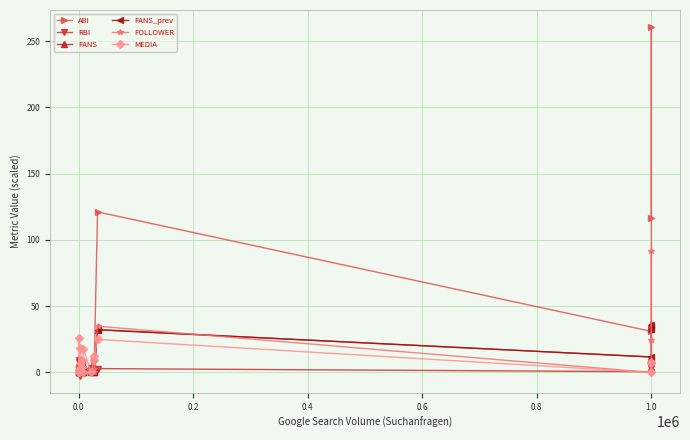

How many lines are shown in the chart?

6